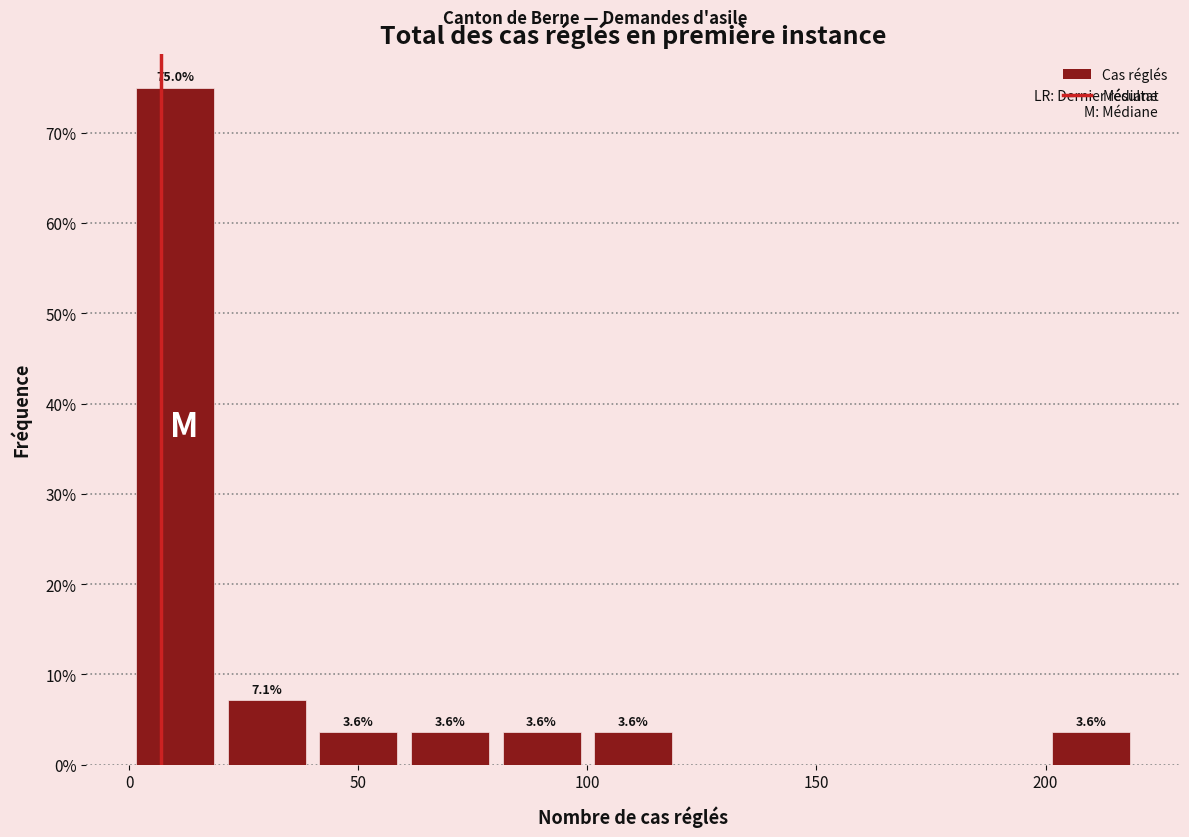

Which range on the x-axis has the tallest bar?

0 to 20